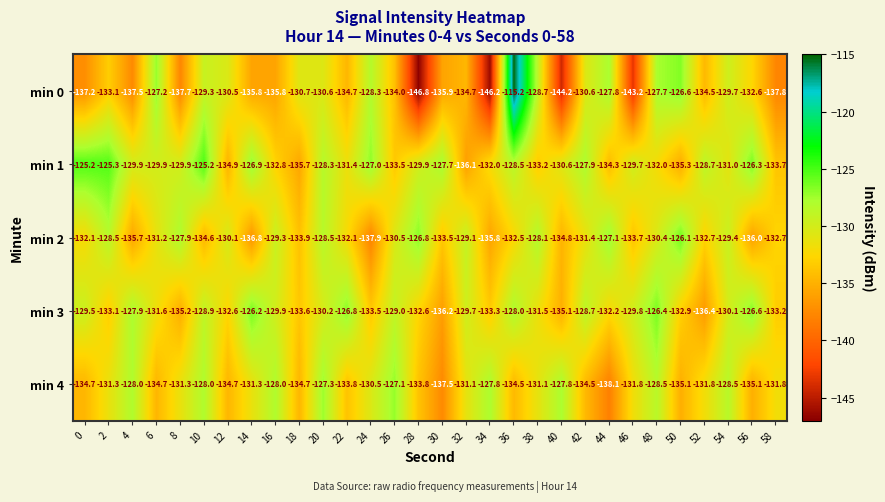

Which series has the widest spread of values?

min 0